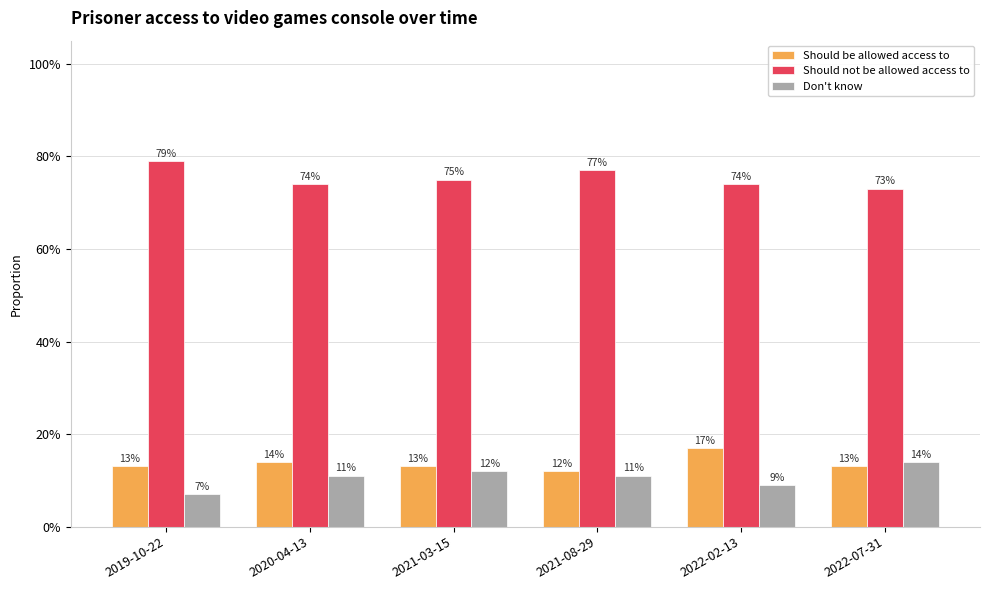

What are all the series names shown in the legend?

Should be allowed access to, Should not be allowed access to, Don't know